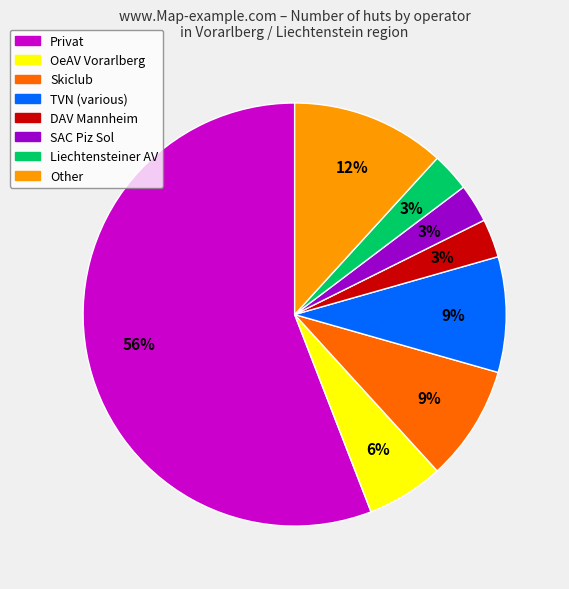

Is it true that SAC Piz Sol is 12% of the pie?

False